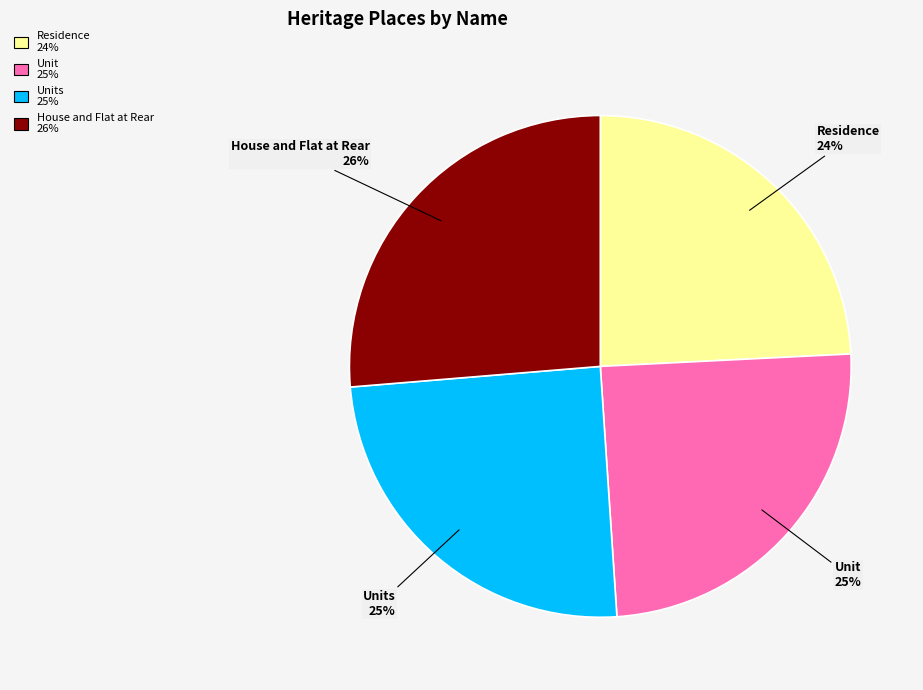

Is there a majority slice in this chart?

No